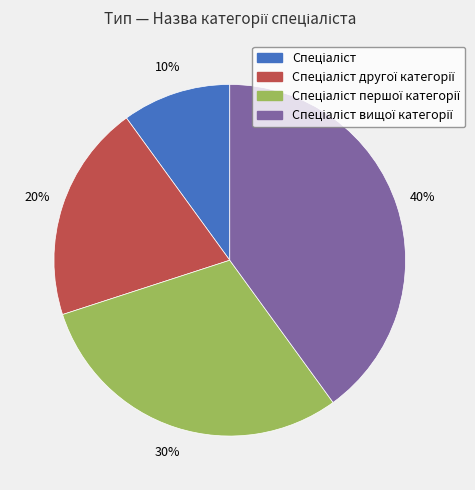

To the nearest percent, what is the difference between the largest and smallest slice percentages?

30%